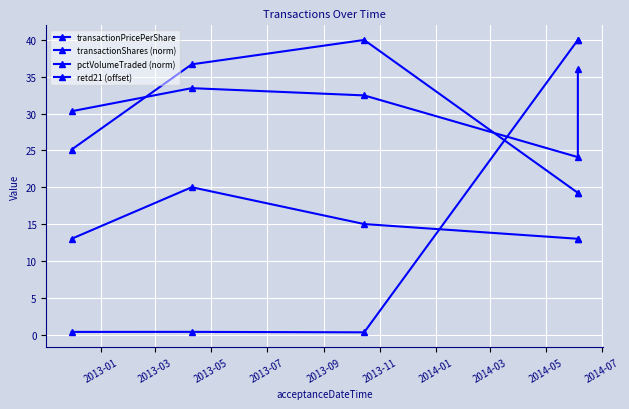

True or false: retd21 (offset) has a value of 13.0 at 2013-07.

True